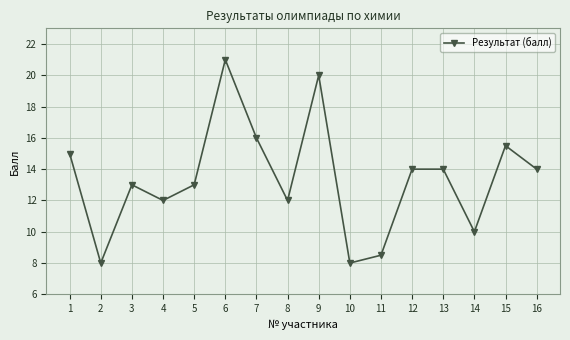

What is the difference between the values at 2 and 15?

7.5